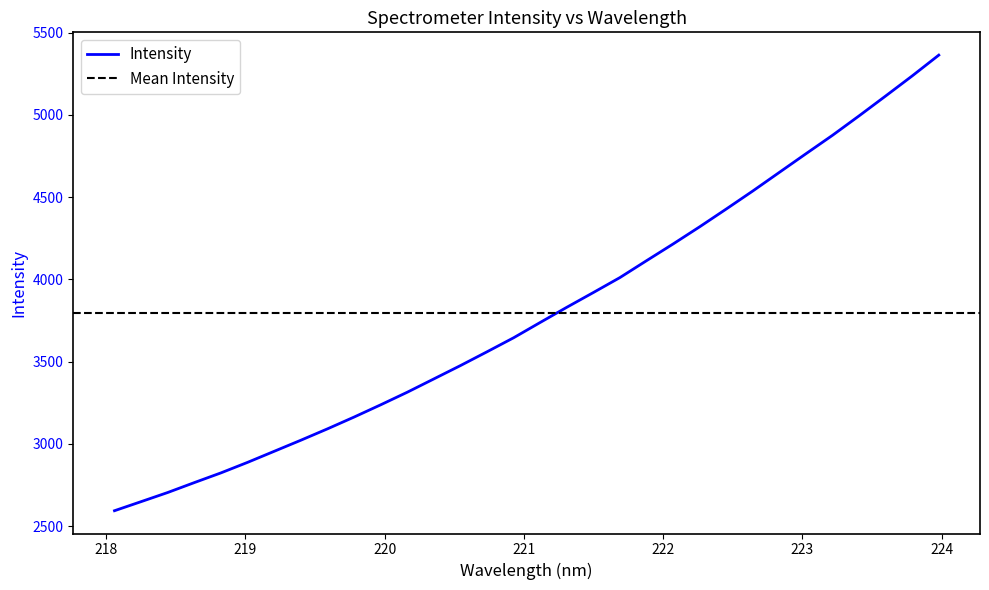

What is the difference between the maximum and second lowest values?

2715.6